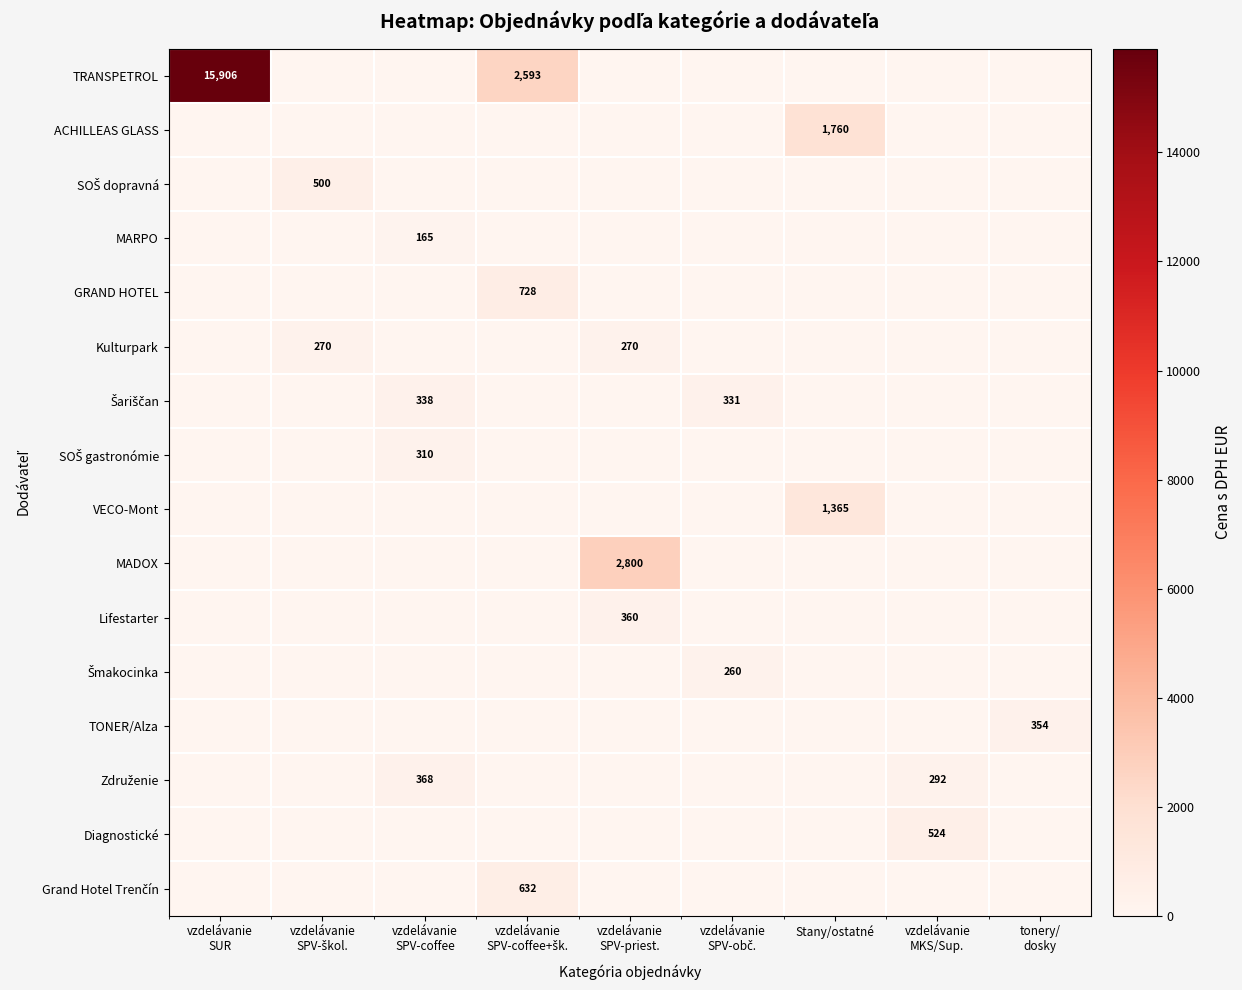

How many categories are shown in the chart?

9